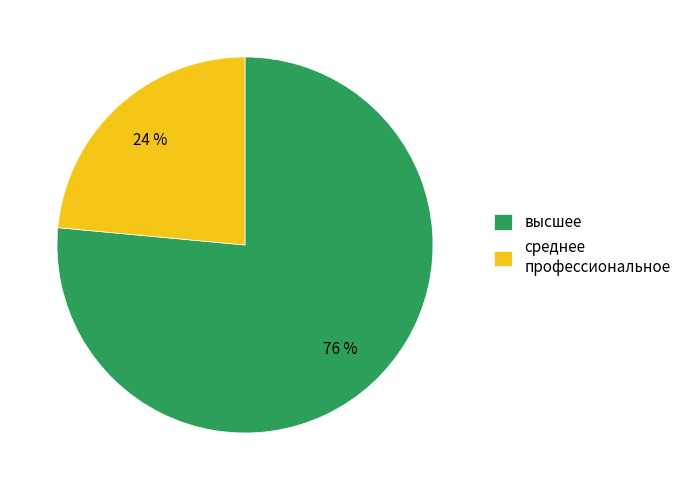

Approximately how many times larger is the value at среднее профессиональное compared to высшее?

0.3